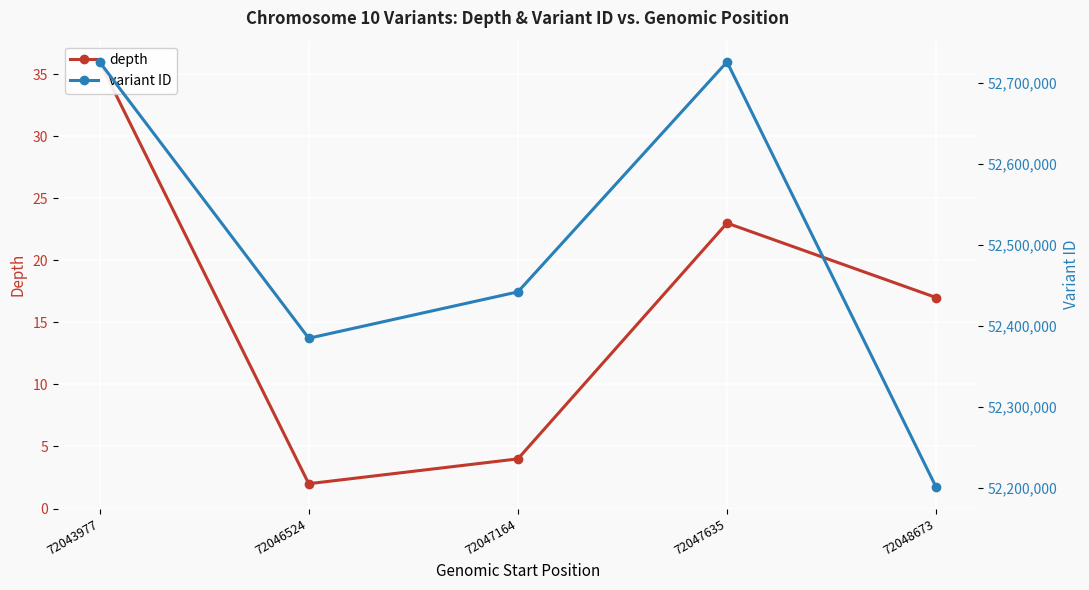

Which category has the lowest value across all series?

72046524